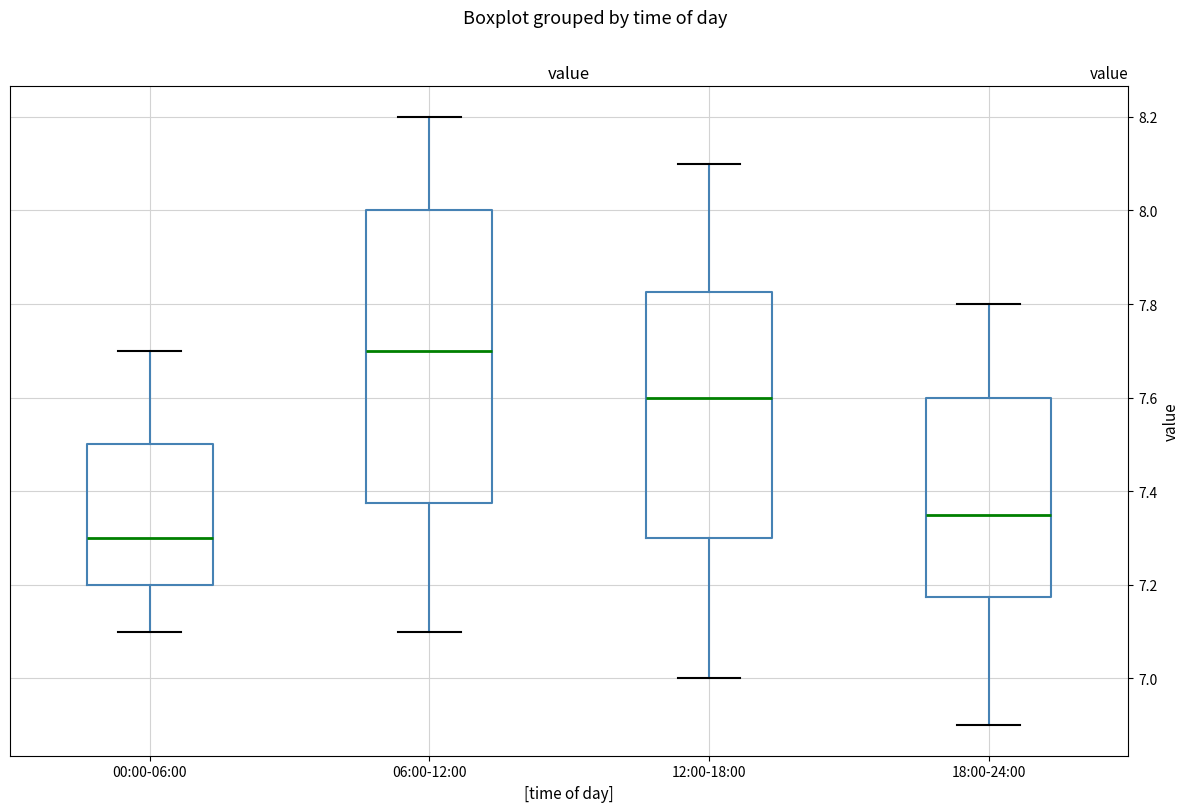

Which box is the tallest, from its lower edge to its upper edge?

06:00-12:00